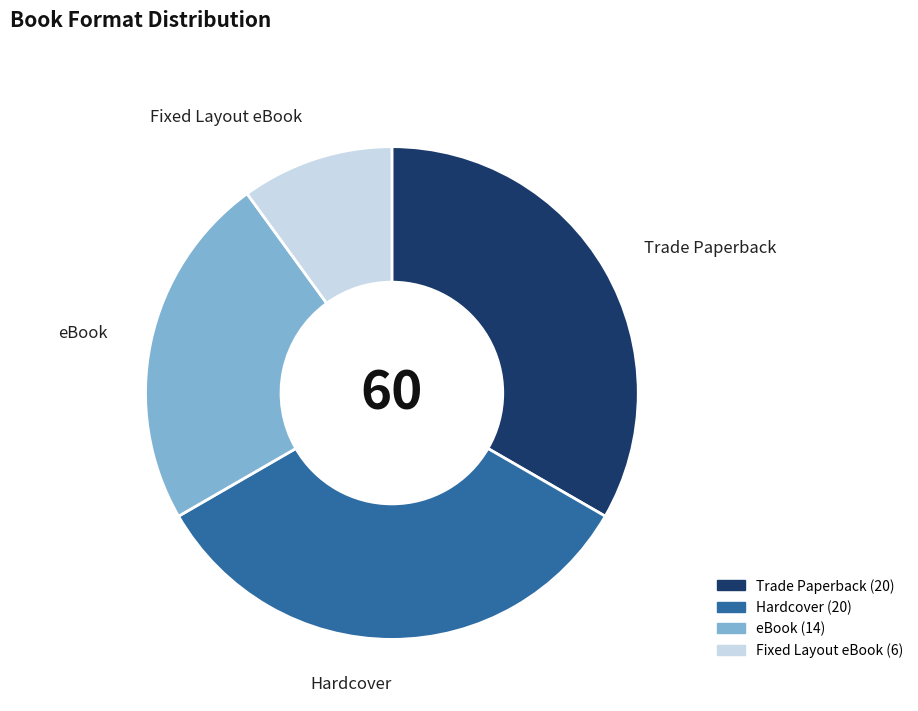

Between Fixed Layout eBook and eBook, which is larger?

eBook